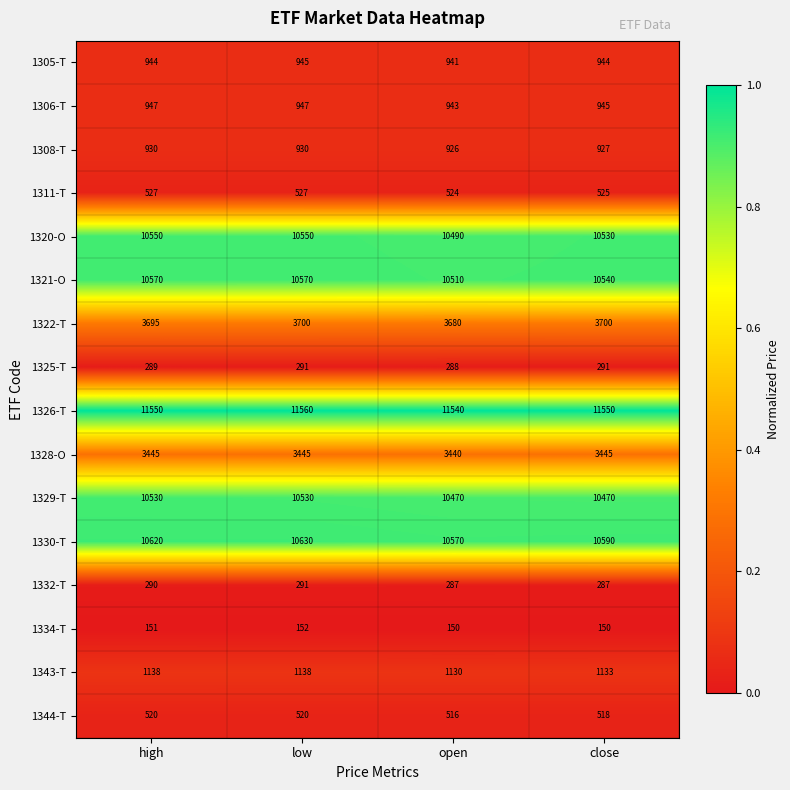

What is the difference between the maximum and minimum values in the 1329-T series?

60